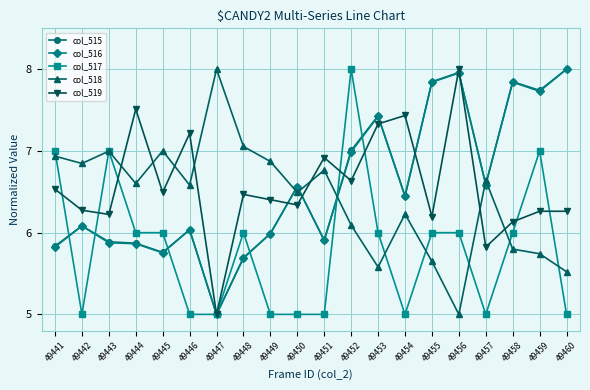

What is the minimum value for col_515?

5.0